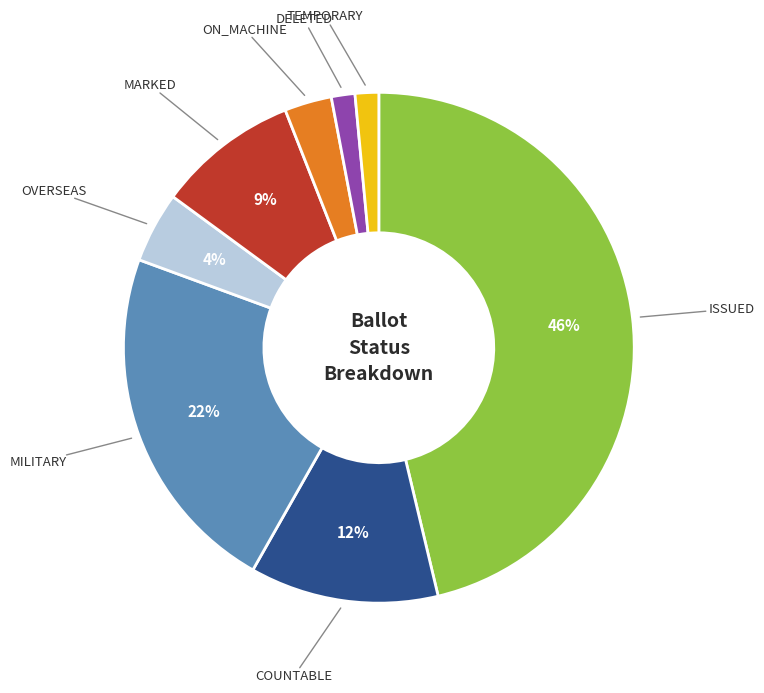

To the nearest percent, what is the average slice percentage?

12%